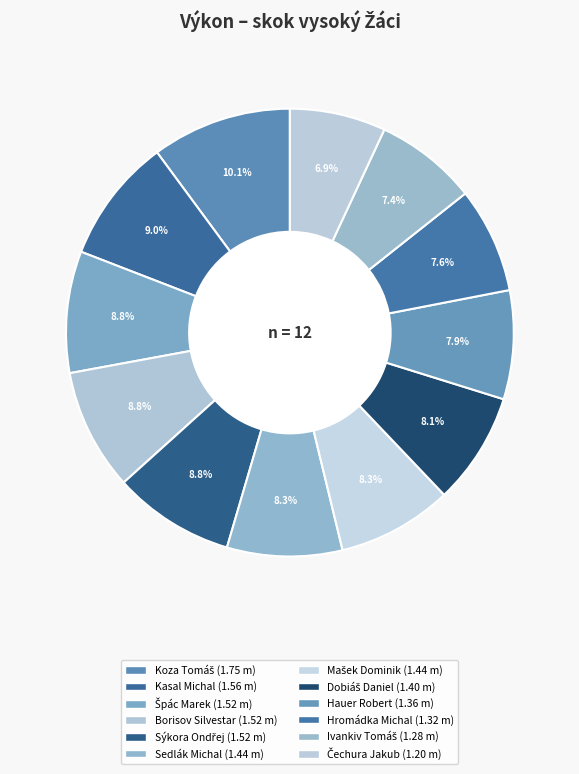

How many slices are in this pie chart?

12